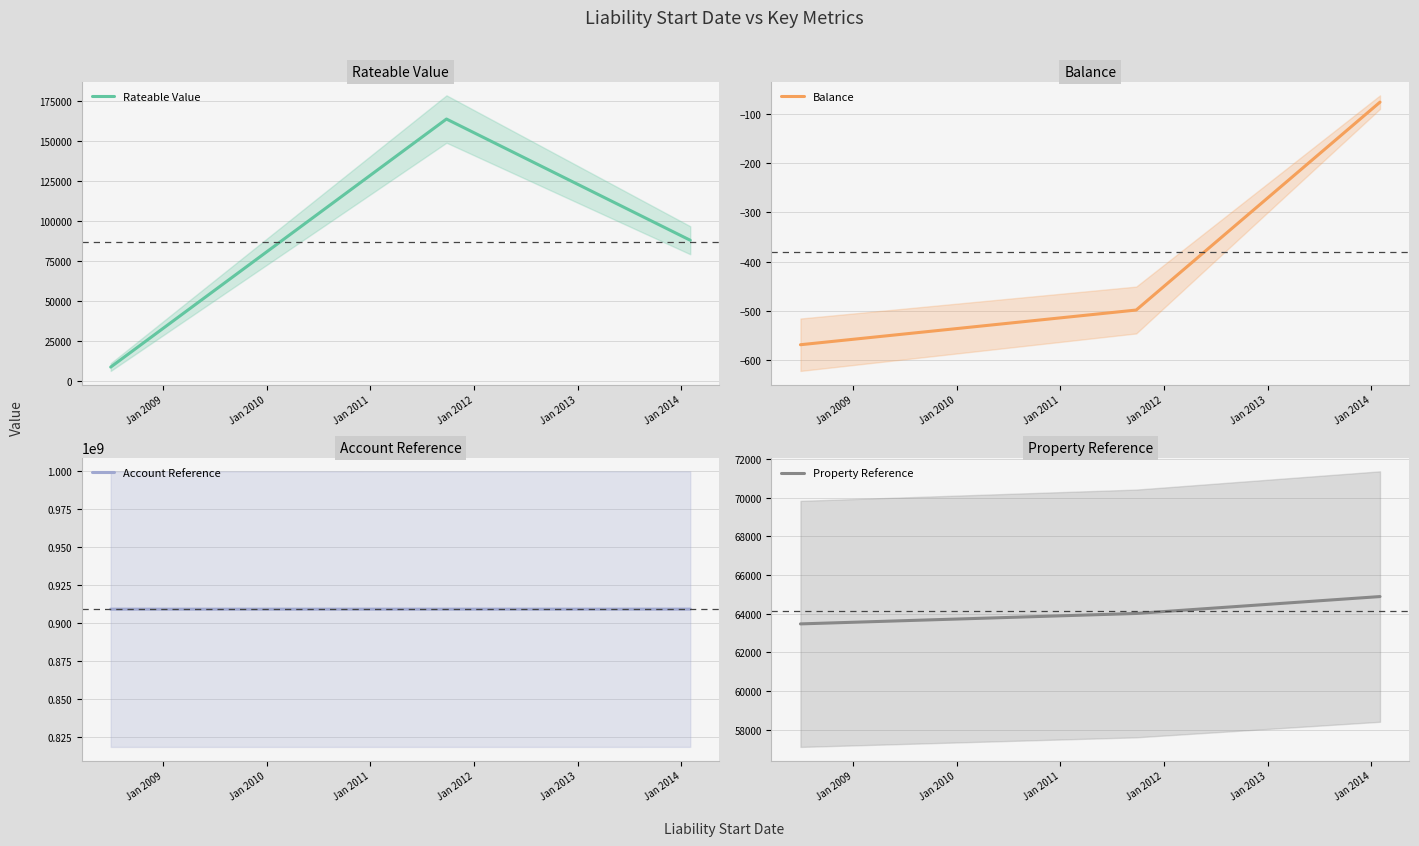

How many series are shown in this chart?

4